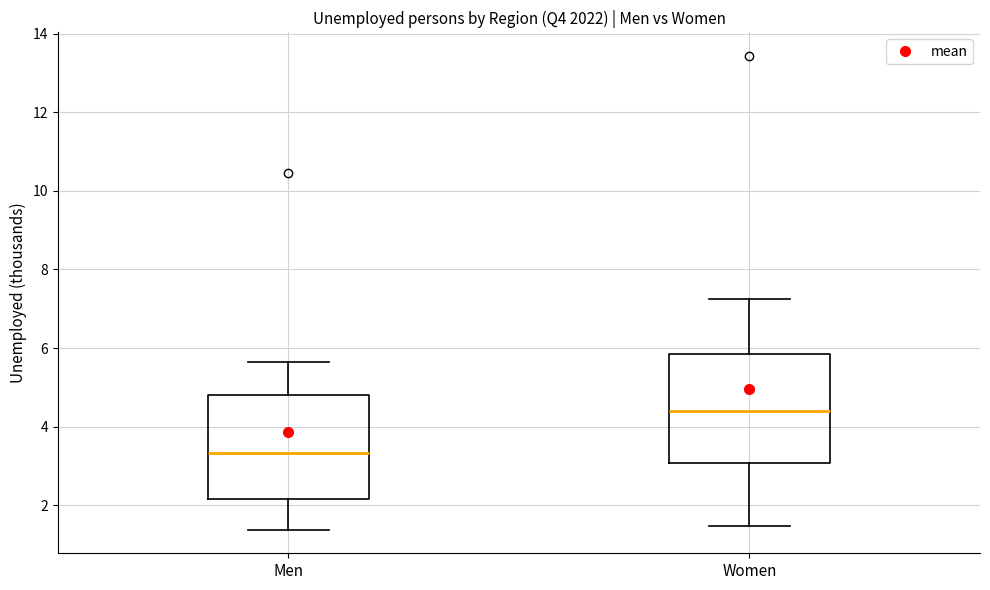

Where is the lower edge of the box for Men on the y-axis? The values are not printed on the chart, so give them approximately, as read against the axis.

2.2